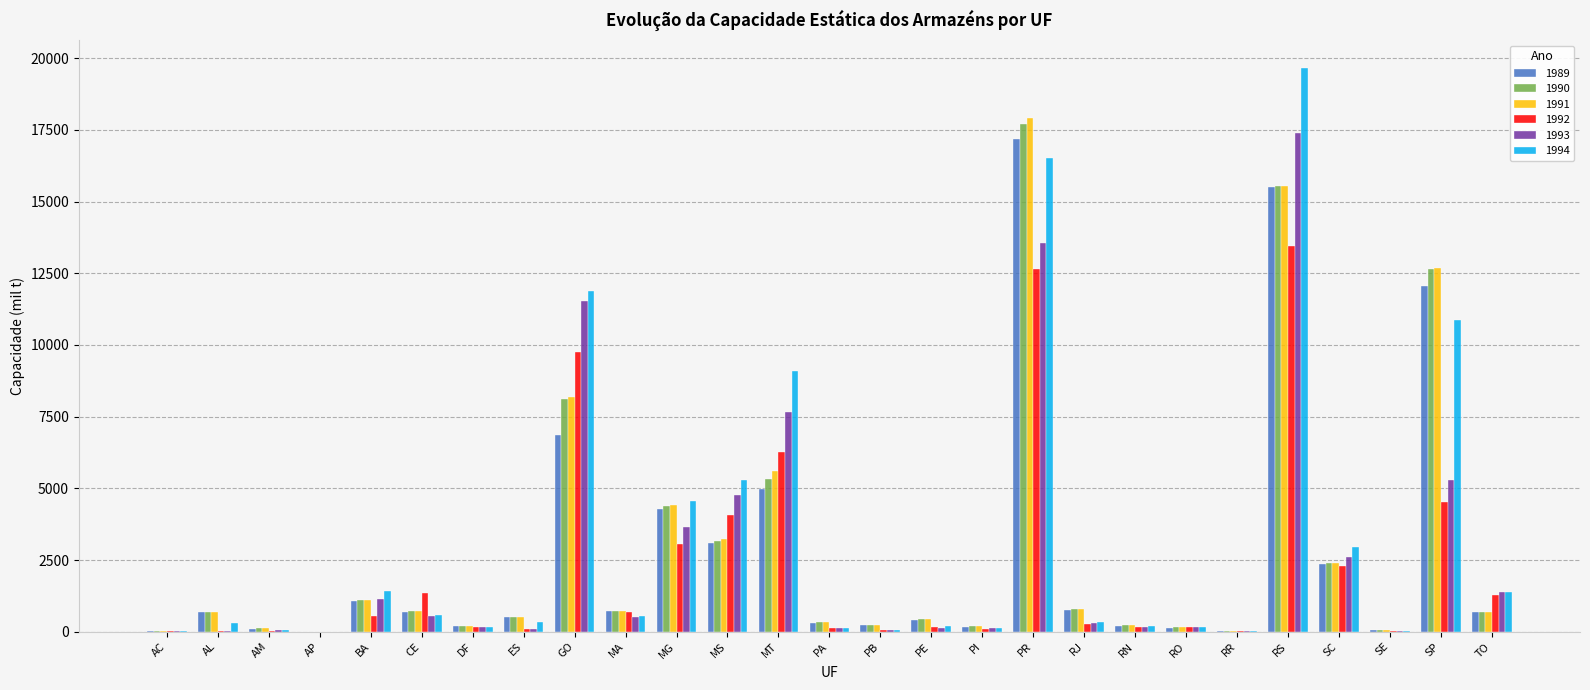

What value does the 1989 series have at PR?

17178.0